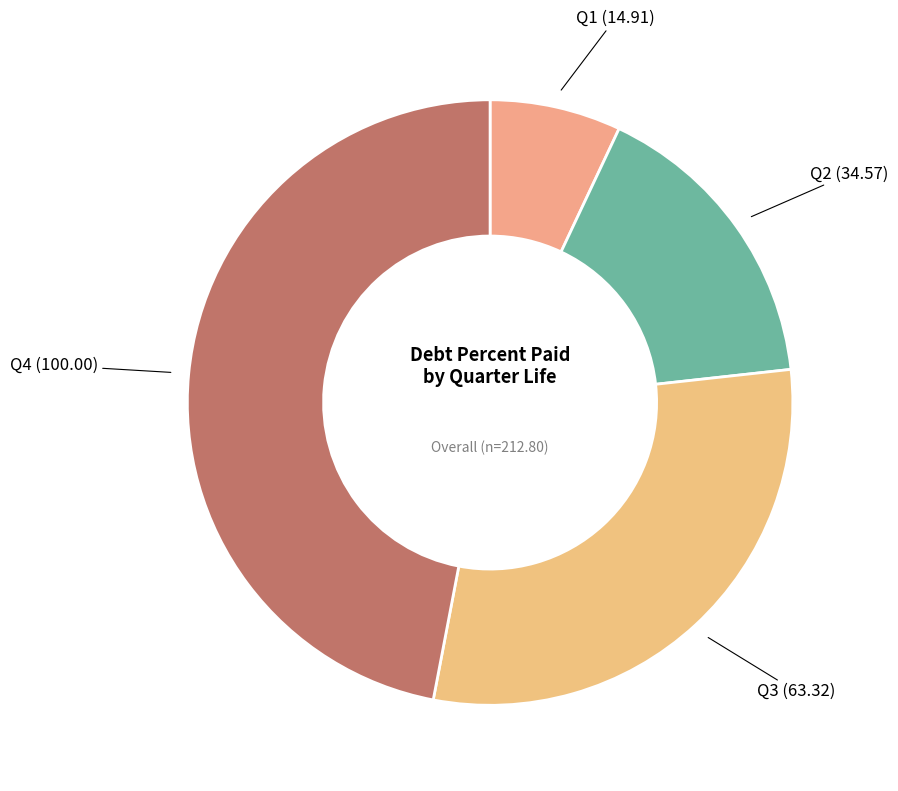

How many segments does this pie chart have?

4